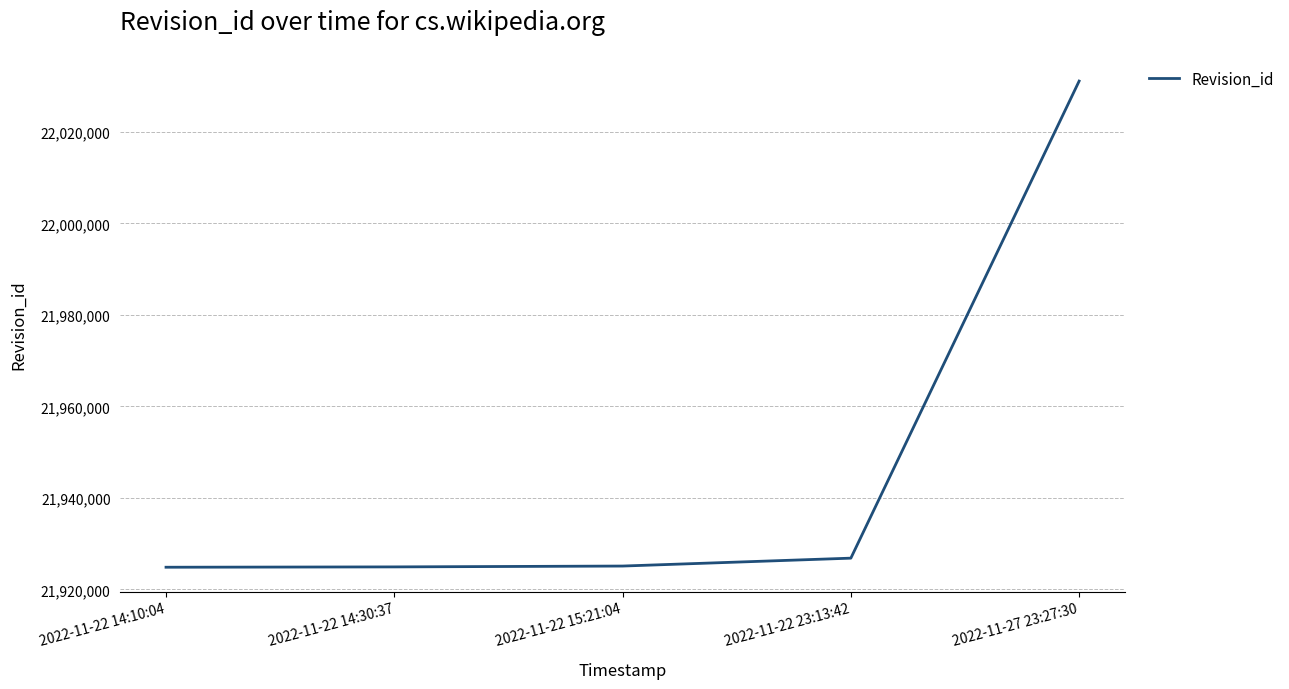

Does the chart display data point markers on the line(s)?

No